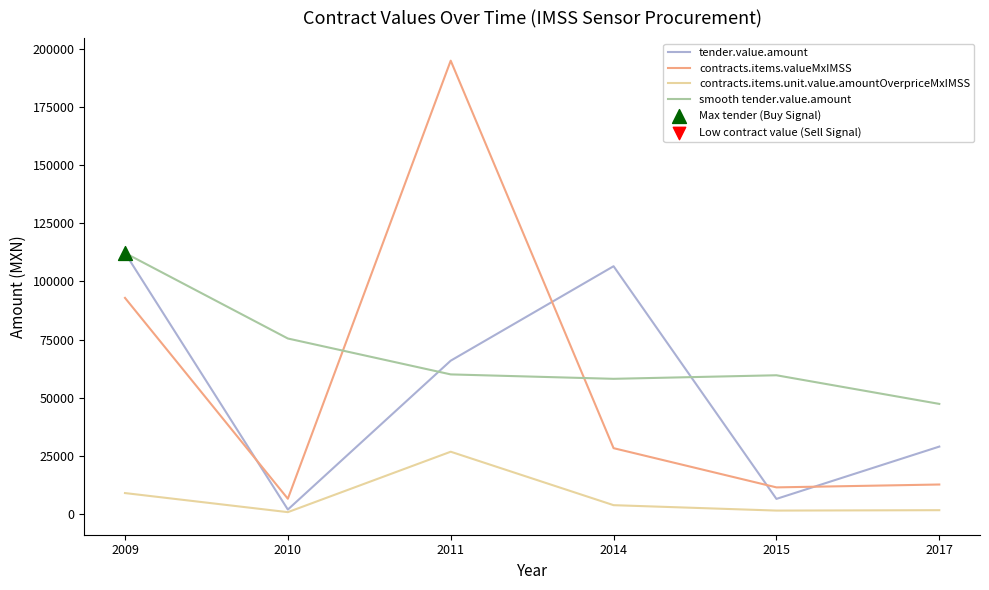

What is the total value across all series at 2010?

85101.7